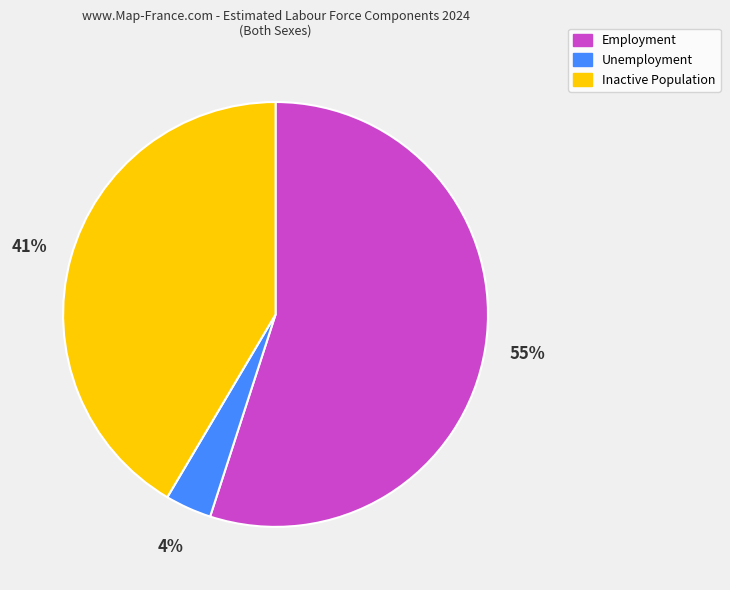

Count the number of slices in the pie.

3